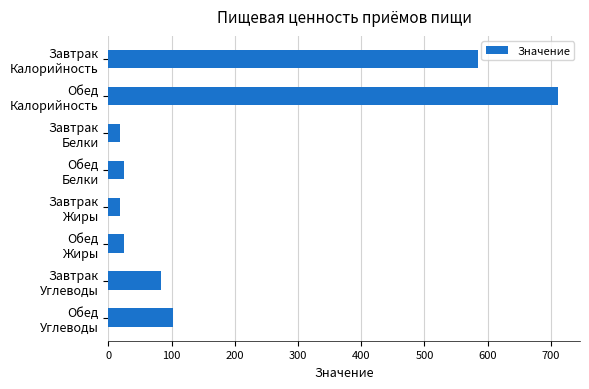

What is the average value?

195.8